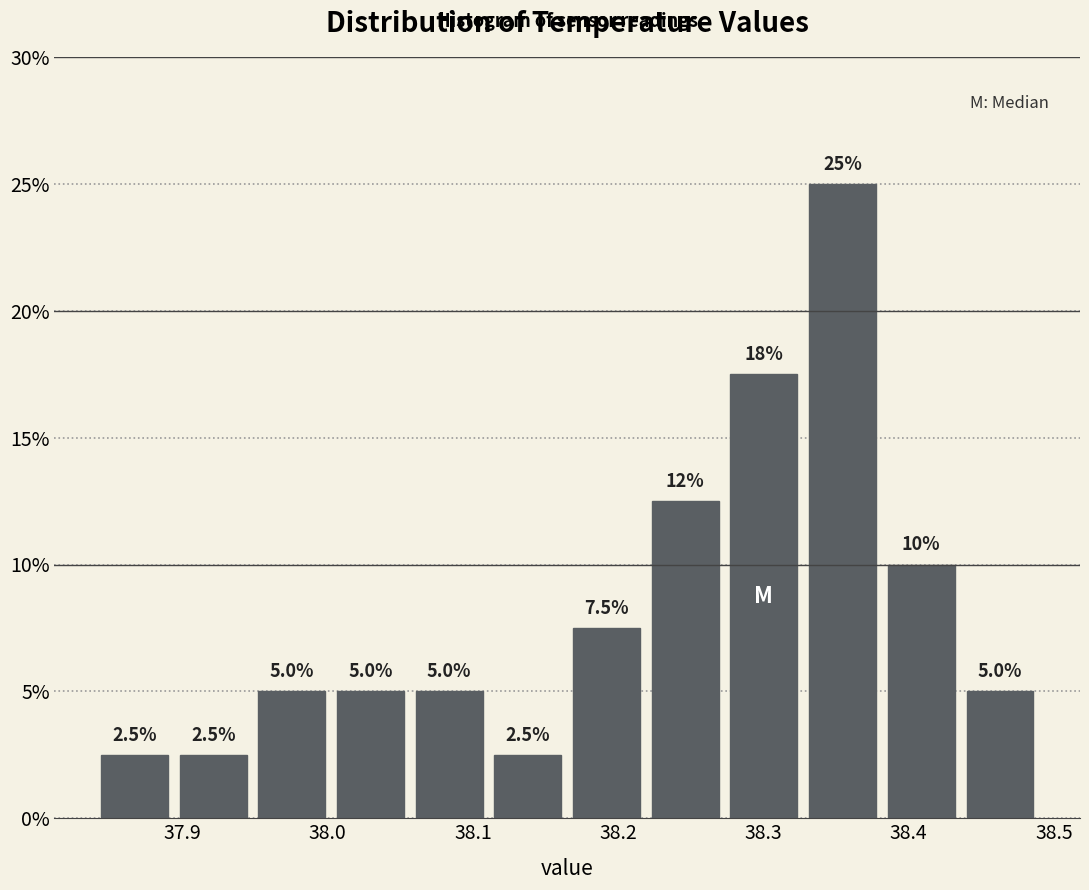

Which range on the x-axis has the tallest bar?

38.33 to 38.38